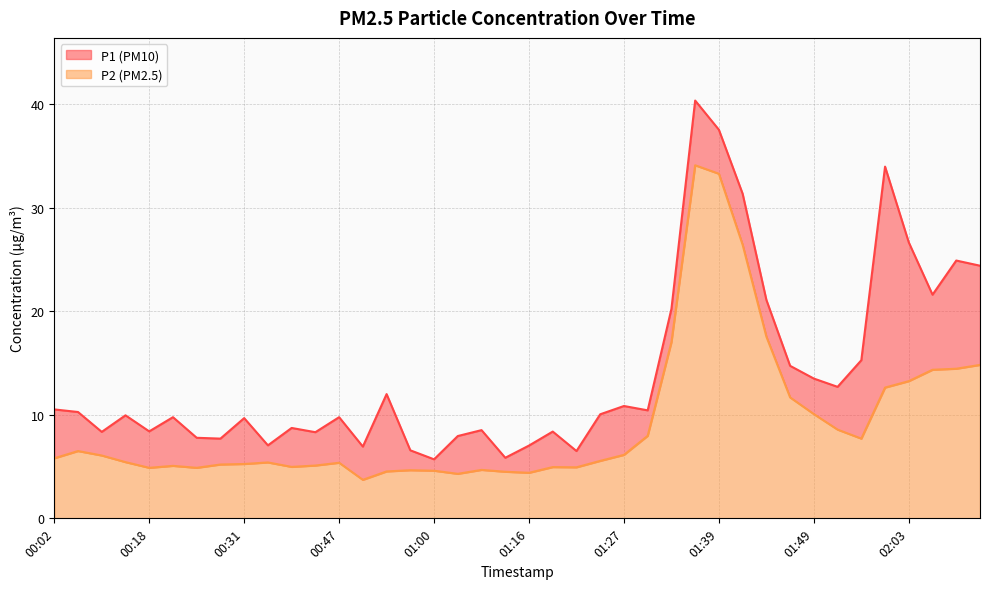

How many data points in P1 are less than 10?

20